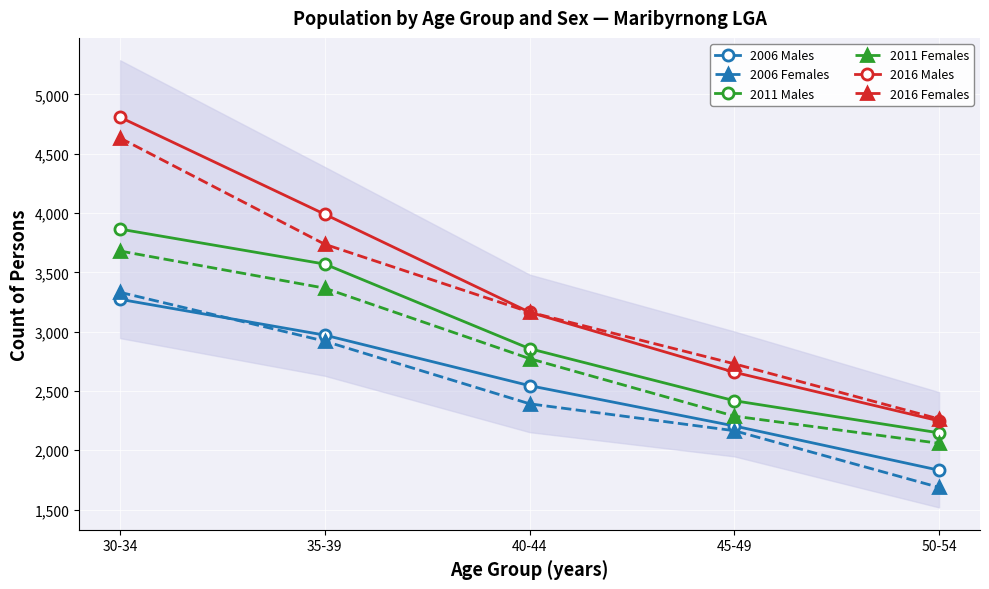

How many categories are shown in the chart?

5